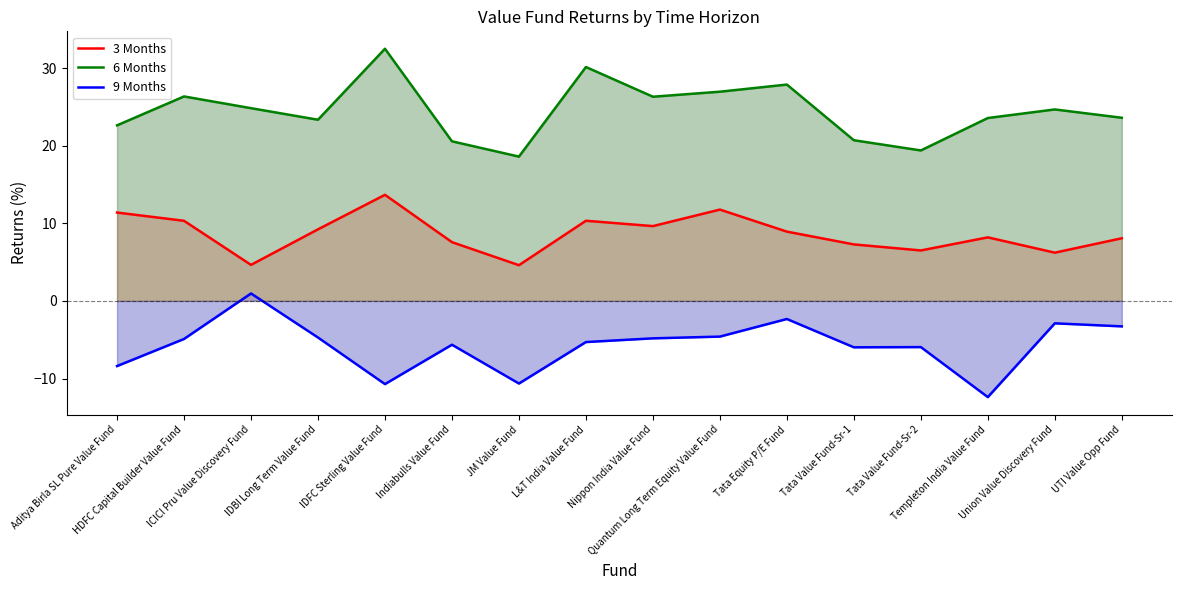

Is it true that 6 Months equals 42.5 at Nippon India Value Fund?

False